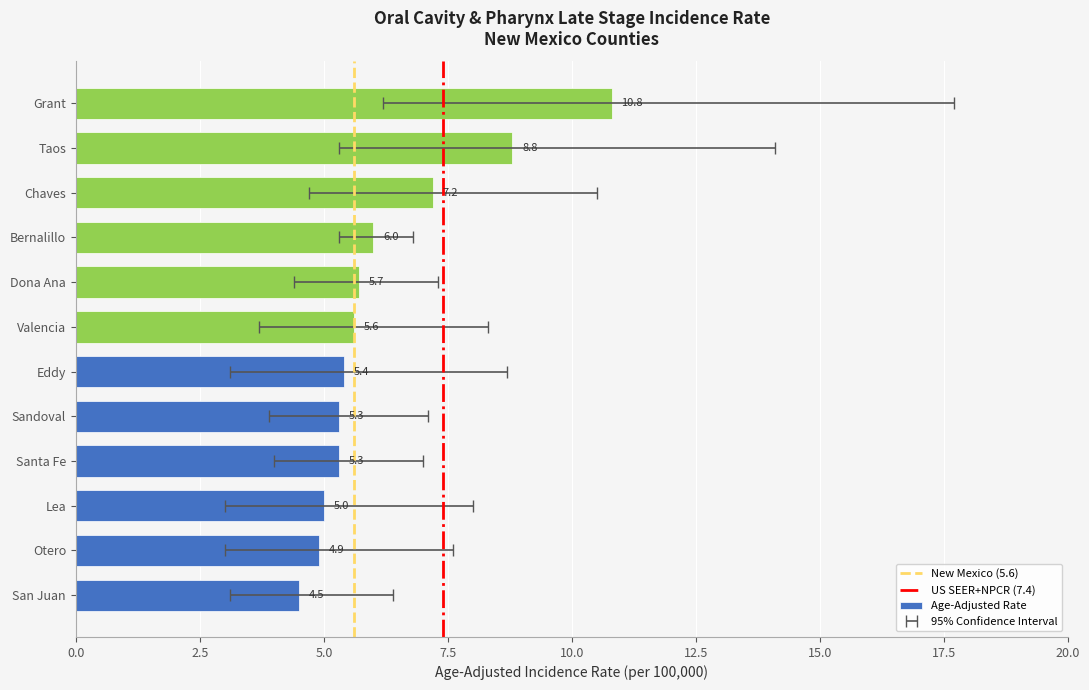

What is the difference between the second highest and second lowest values in the Upper 95% CI series?

7.3